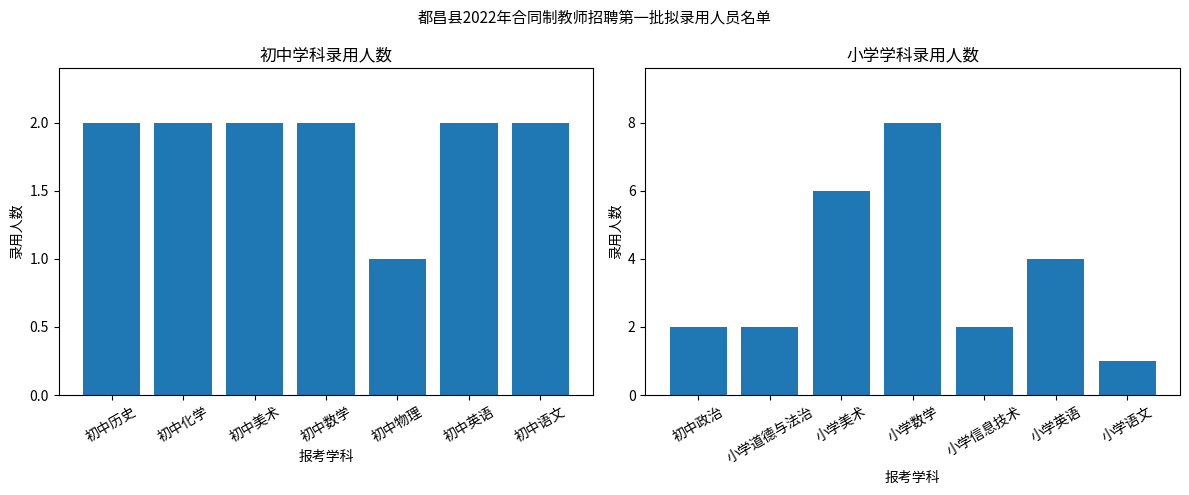

Rank the categories by 初中学科 value from lowest to highest.

初中物理, 初中历史, 初中化学, 初中美术, 初中数学, 初中英语, 初中语文